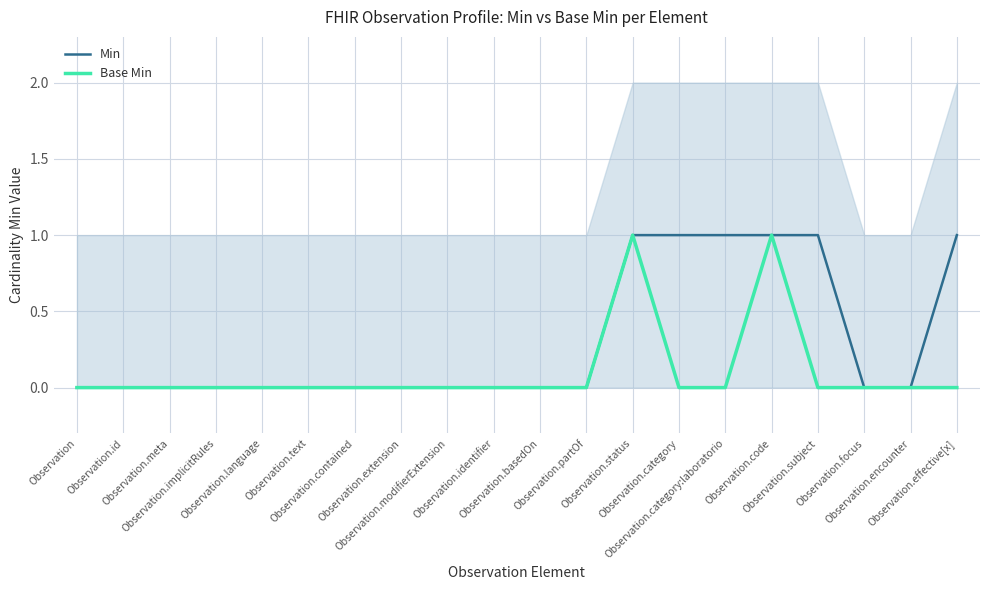

The value of Base Min at Observation.subject is 0. True or false?

True